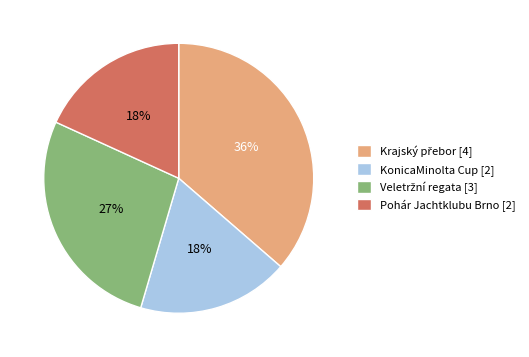

True or false: Pohár Jachtklubu Brno [2] accounts for 18% of the total.

True